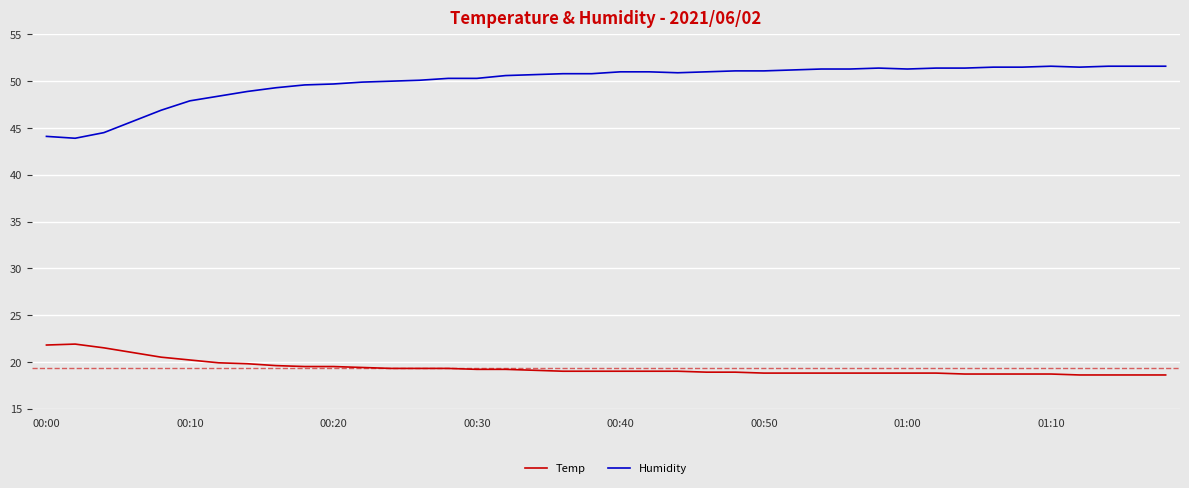

Rank the series by their maximum value, from lowest to highest.

Temp, Humidity